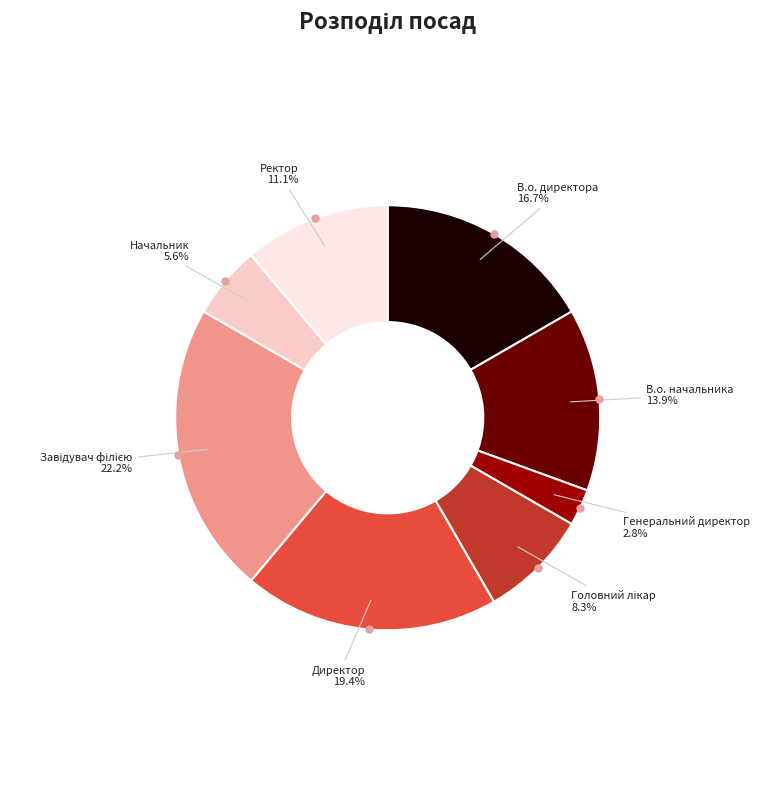

Does any single category account for the majority?

No